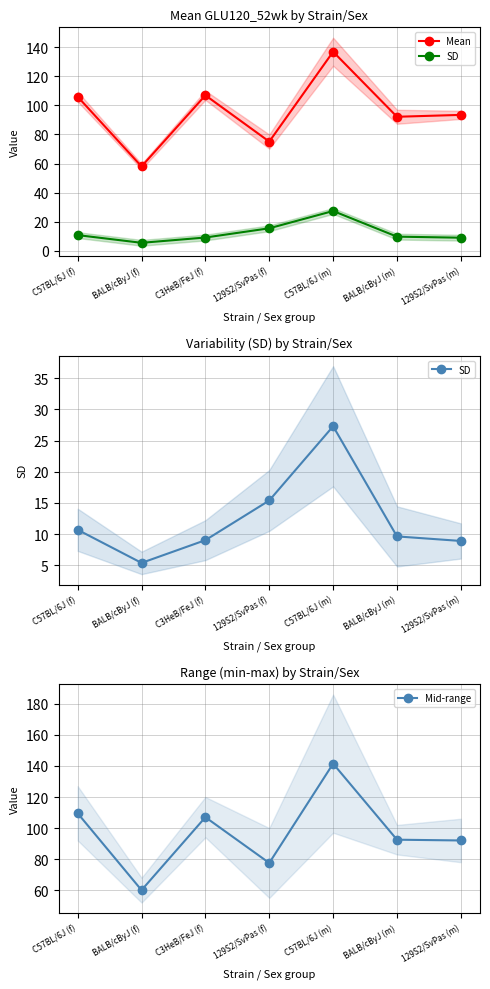

Where is the first local minimum for Mid-range?

BALB/cByJ (f)